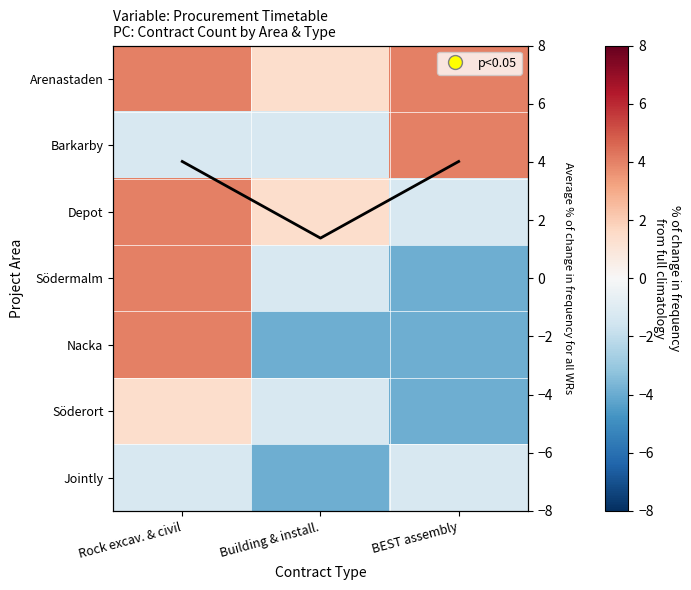

Is the value of Depot at Building & install. greater than the value of Nacka at BEST assembly?

Yes